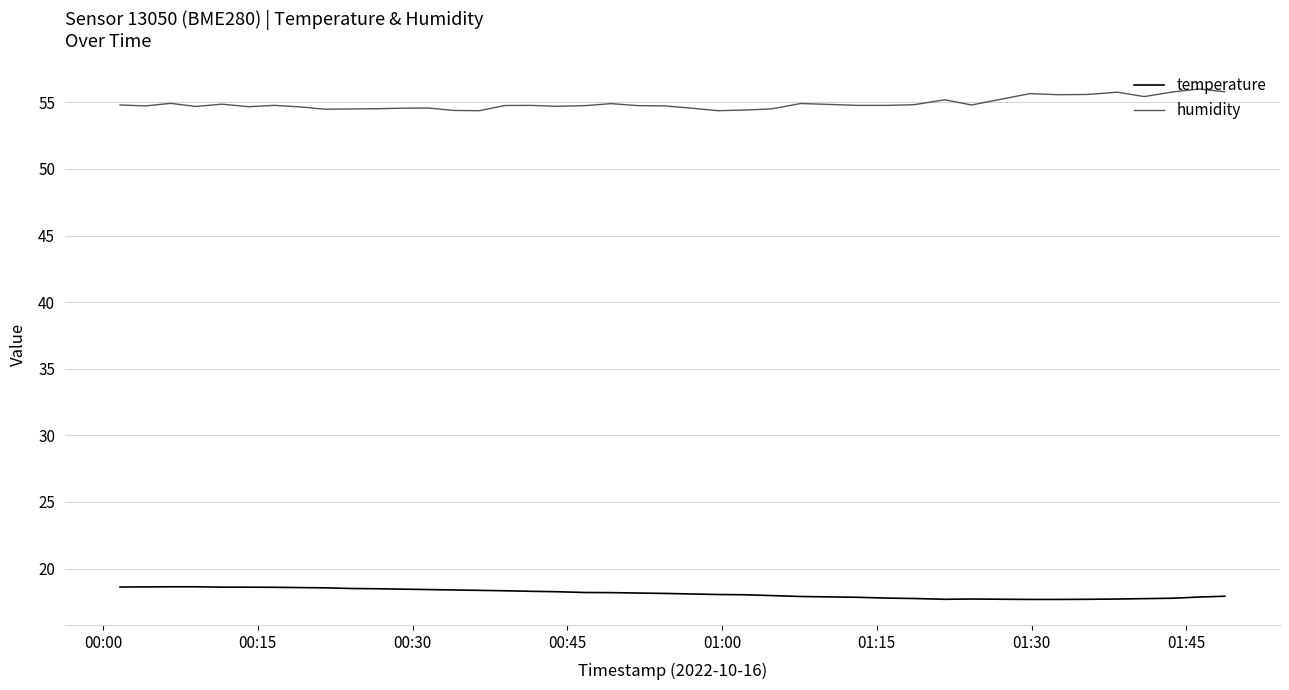

List the series in order of their peak value, lowest first.

temperature, humidity